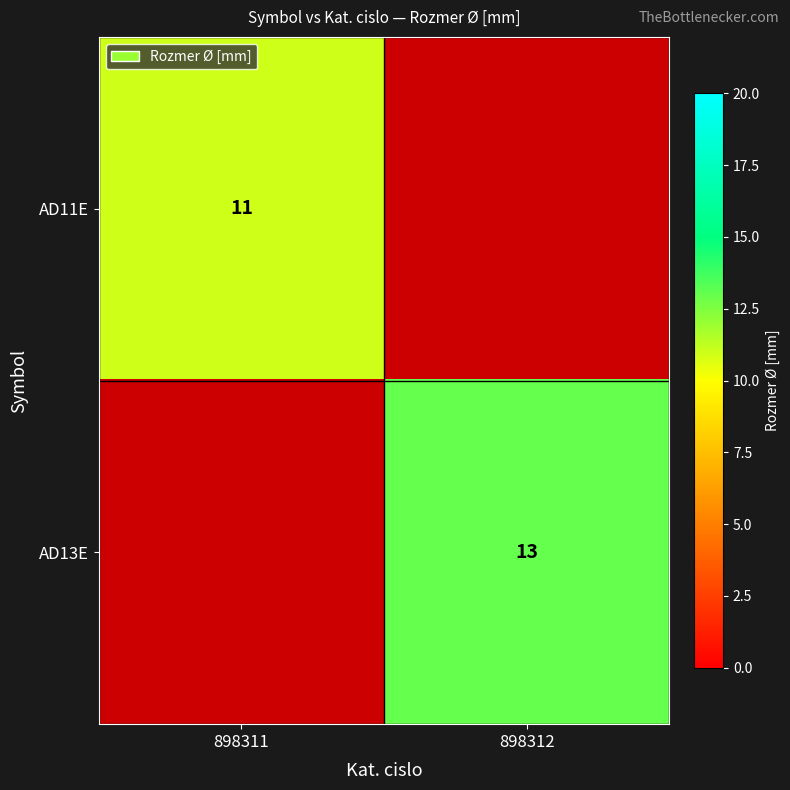

The AD11E series shows 7 at 898311. True or false?

False